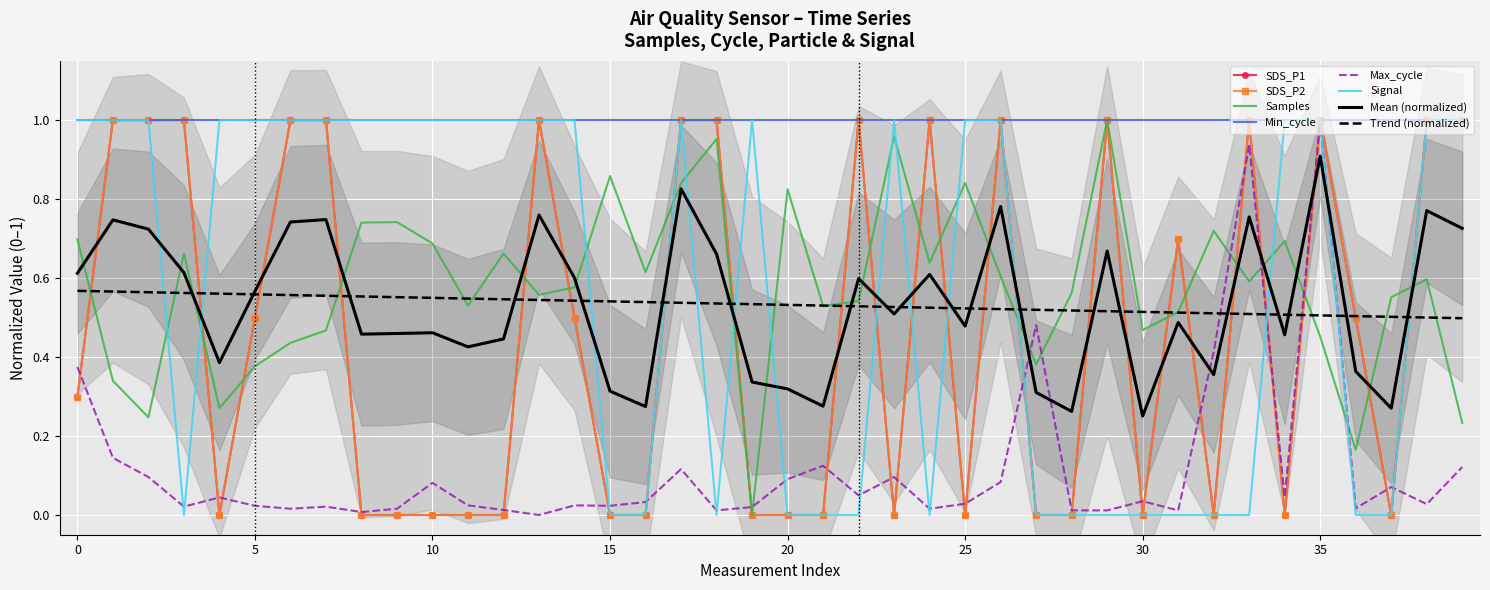

True or false: SDS_P2 has a value of 0.5 at 37.

False